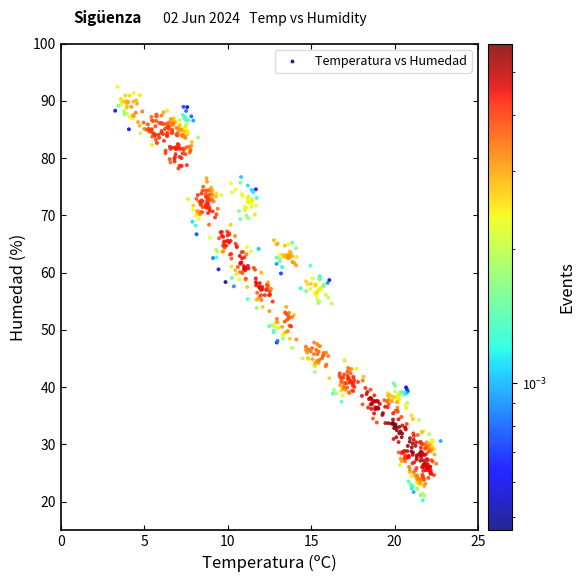

What is the range of X values (max minus min)?

19.5